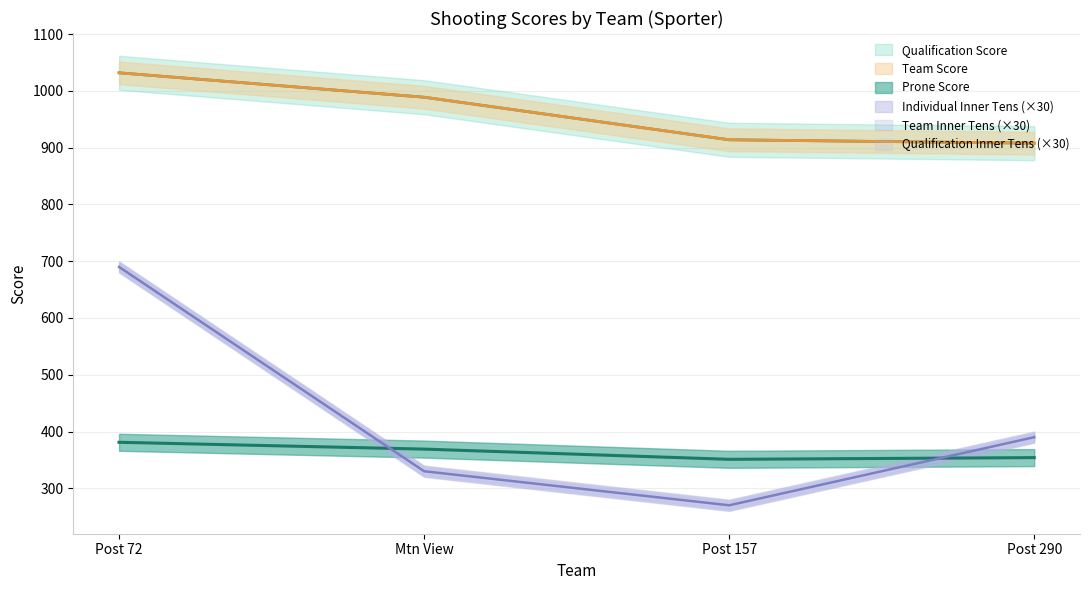

Between Post 72 and Mtn View, which series saw the biggest shift?

Individual Inner Tens